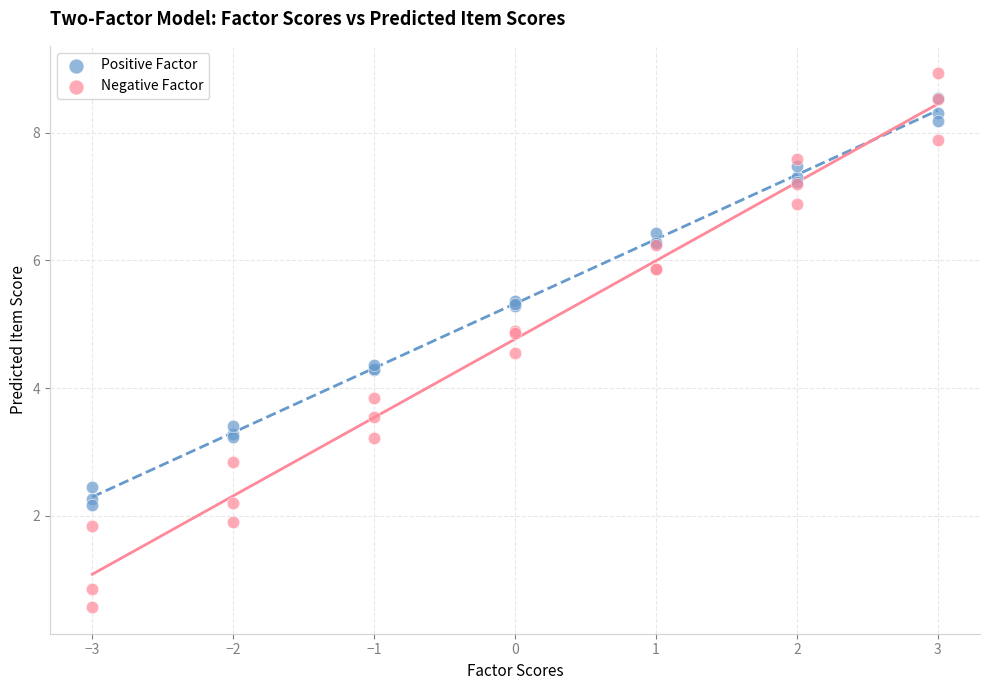

Which series contains the highest Y value?

Negative Factor